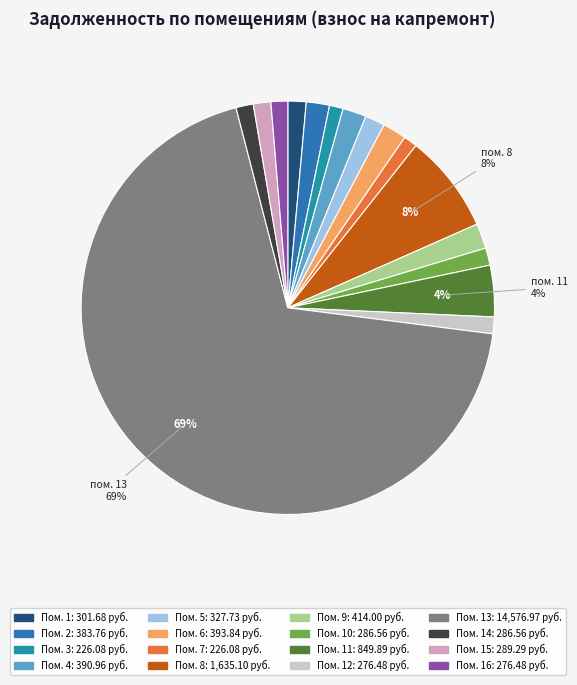

Rank the categories by value from highest to lowest.

13, 8, 11, 9, 6, 4, 2, 5, 1, 15, 10, 14, 12, 16, 3, 7